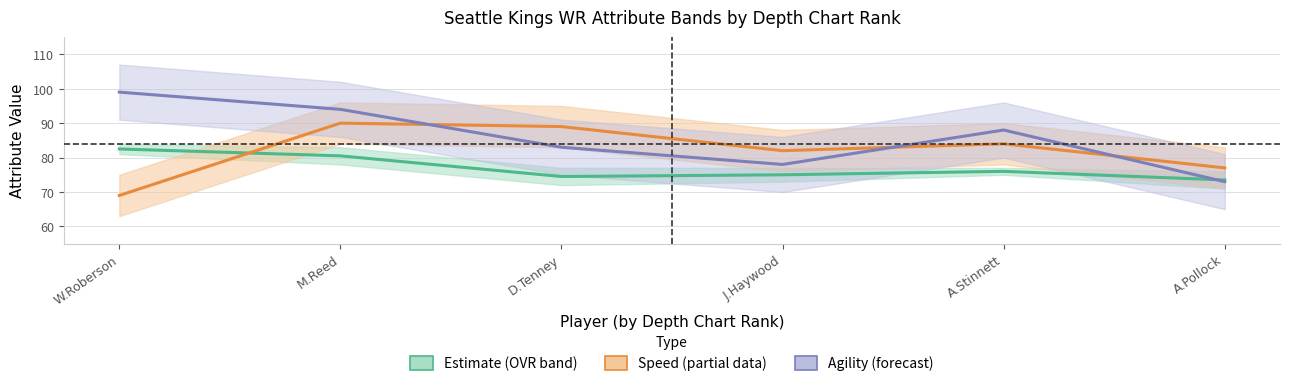

List the series in order of their overall mean, highest first.

Agility (forecast), Speed (partial), Estimate